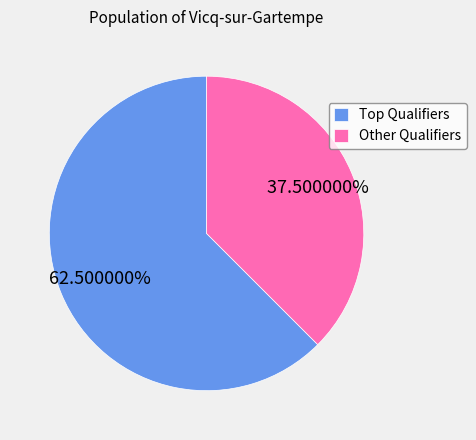

Does Other Qualifiers account for over 50% of the chart?

No